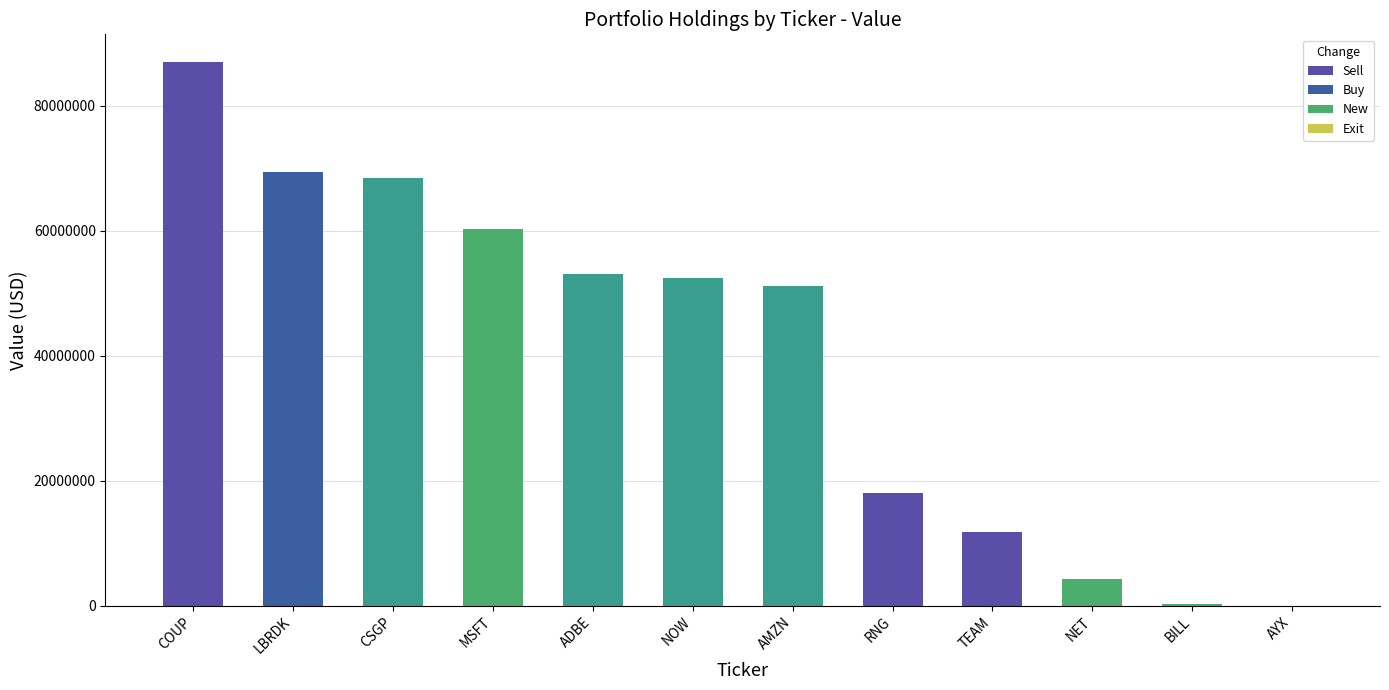

True or false: the data shows 87071000 at COUP.

True